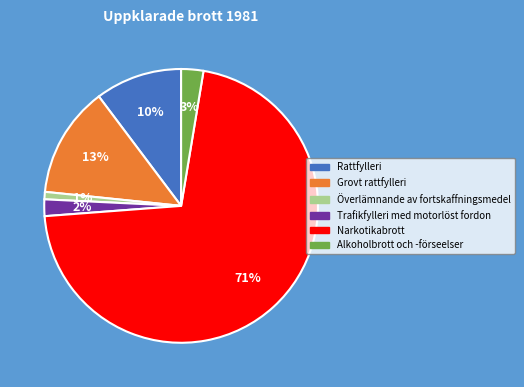

To the nearest percent, what is the difference between the largest and smallest slice percentages?

70%